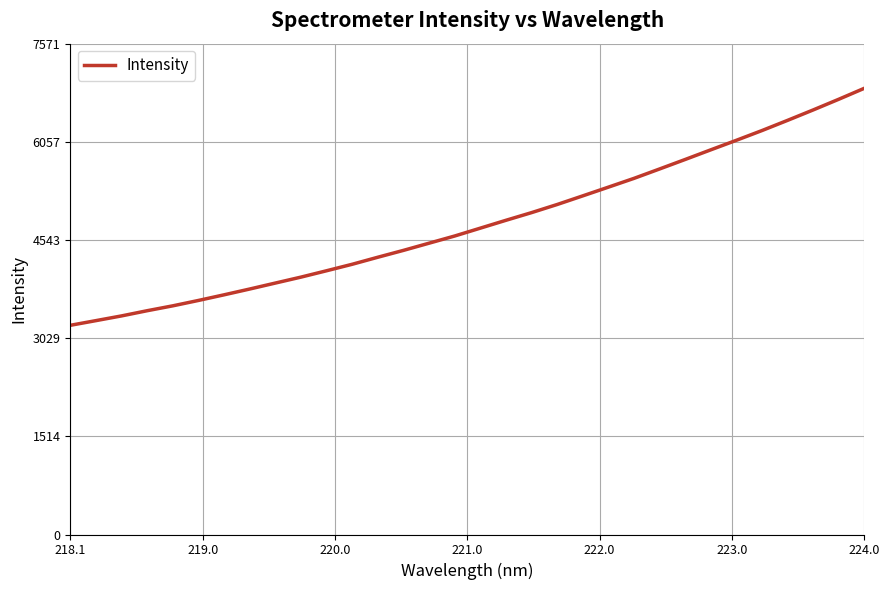

What is the difference between the maximum and minimum values?

3656.2